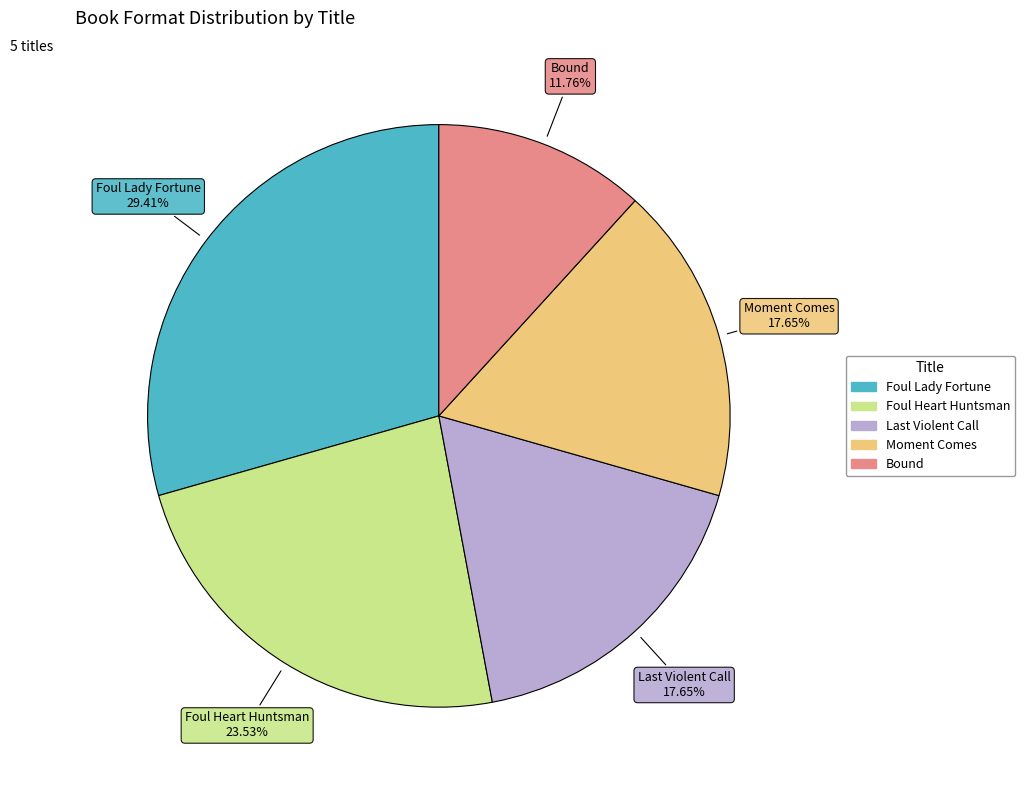

To the nearest percent, what is the average slice percentage?

20%